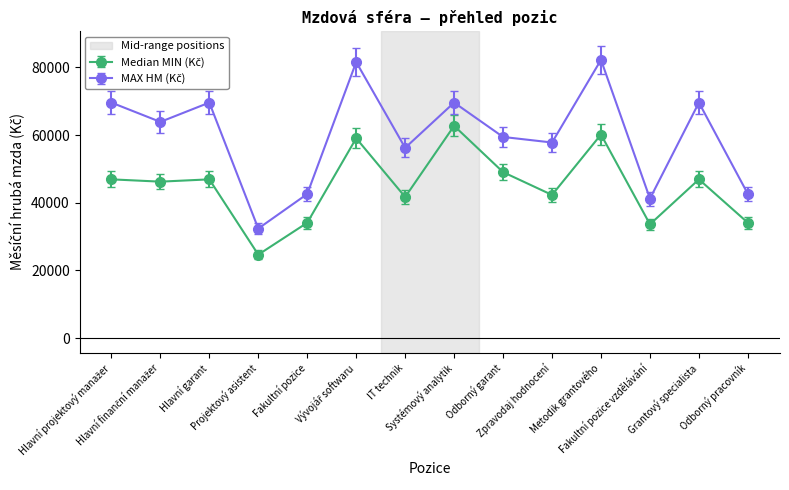

True or false: Median MIN (Kč) and MAX HM (Kč) cross at least once.

False